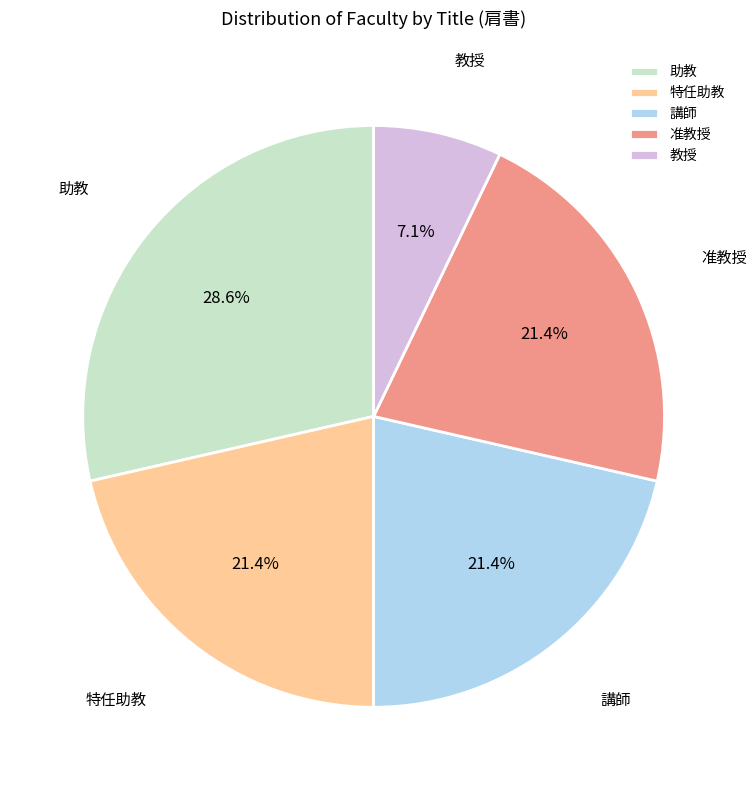

Is it true that 特任助教 is 36% of the pie?

False